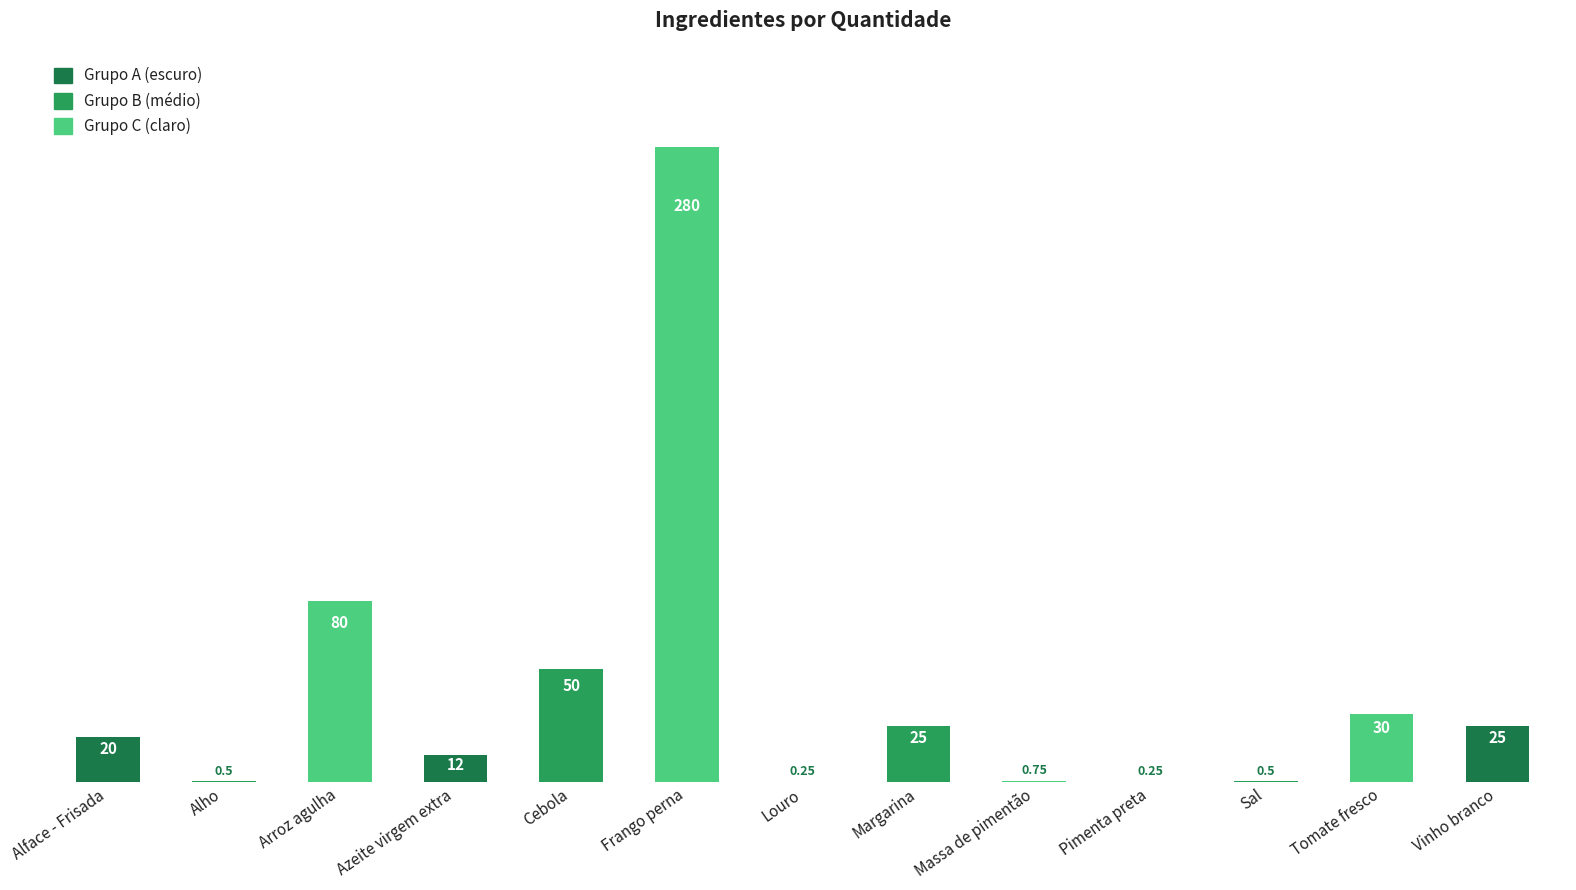

Between Alface - Frisada and Tomate fresco, which is larger?

Tomate fresco